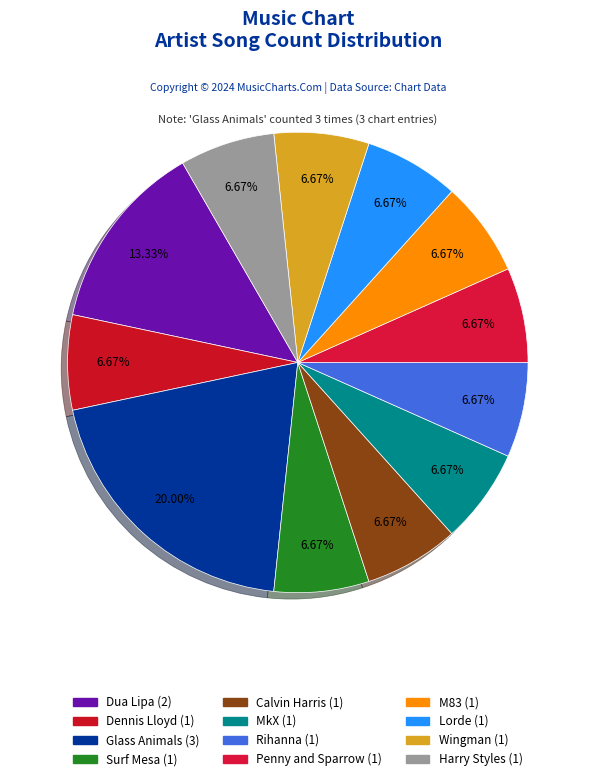

Is it true that MkX is 18% of the pie?

False